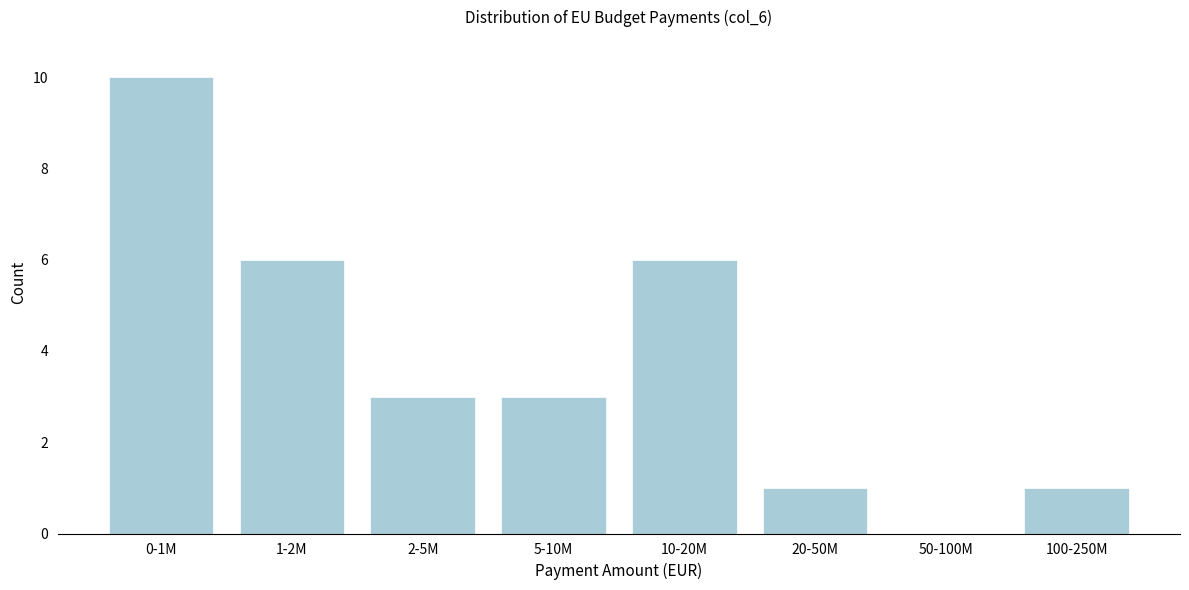

Reading right to left, transcribe all the data shown in this chart.

100-250M=1	50-100M=0	20-50M=1	10-20M=6	5-10M=3	2-5M=3	1-2M=6	0-1M=10